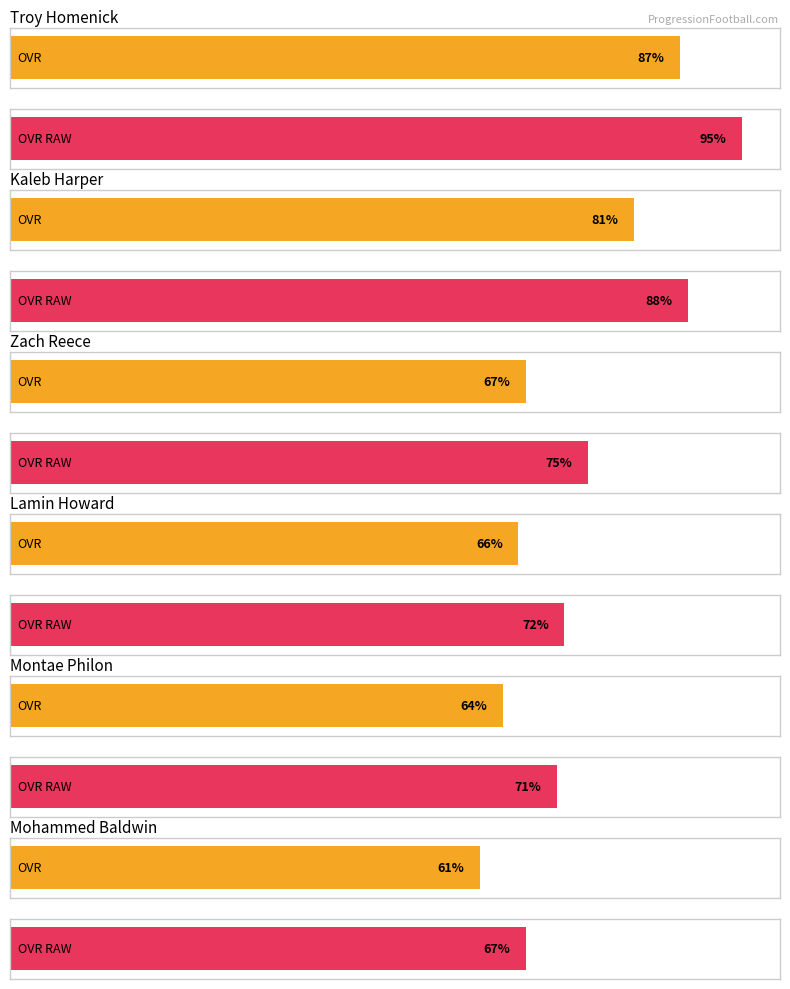

What is the difference between the maximum and minimum values in the ovr_raw series?

28